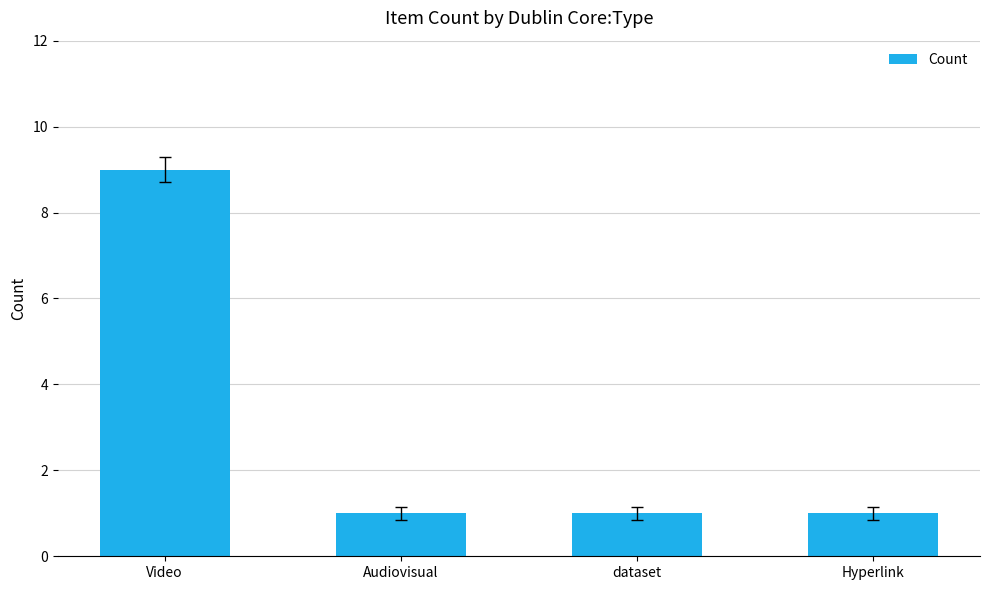

What is the average value?

3